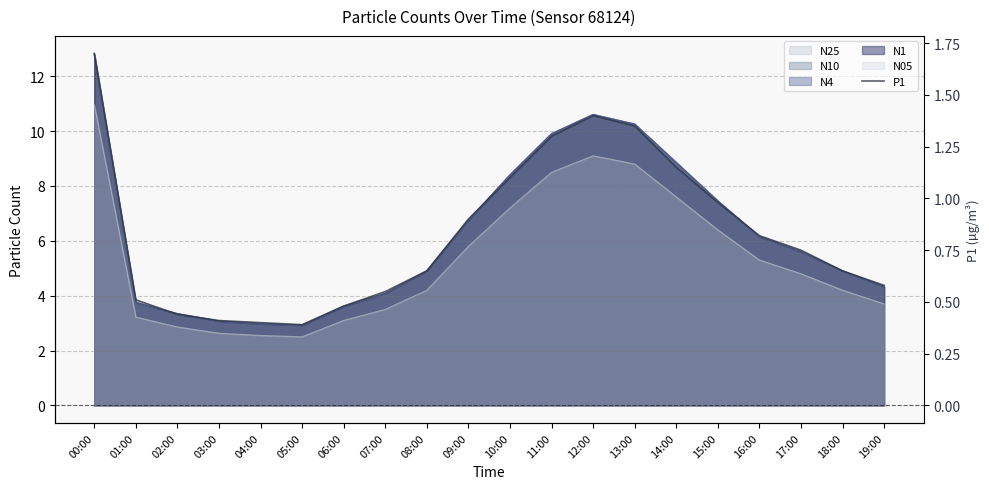

Which label corresponds to the smallest value in the chart?

05:00